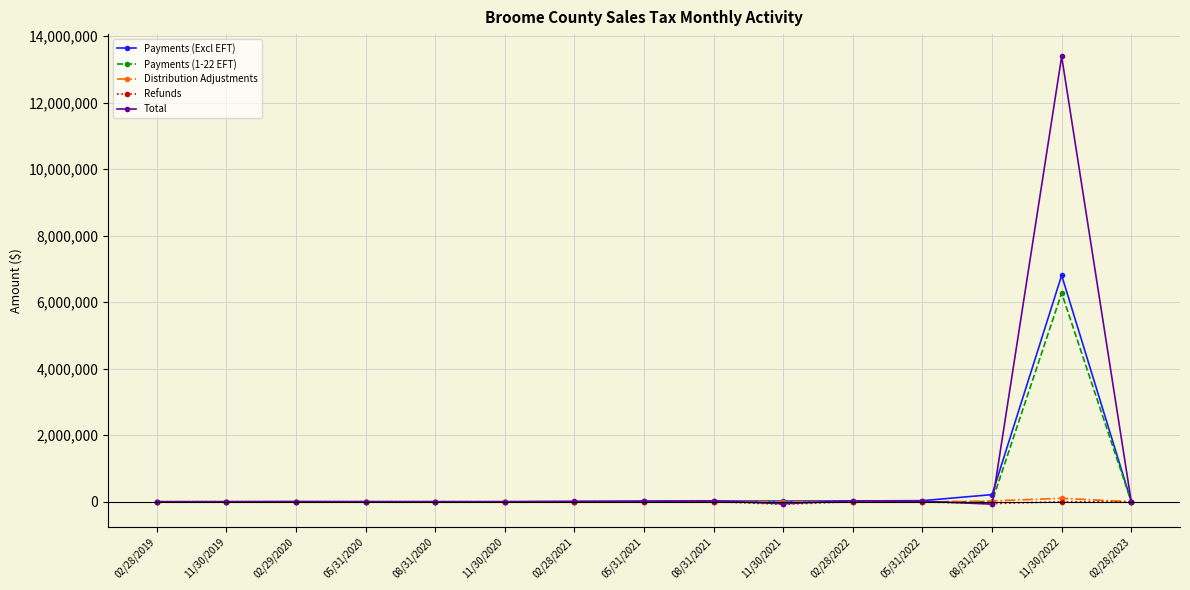

What is the label of the 13th point from the left?

08/31/2022